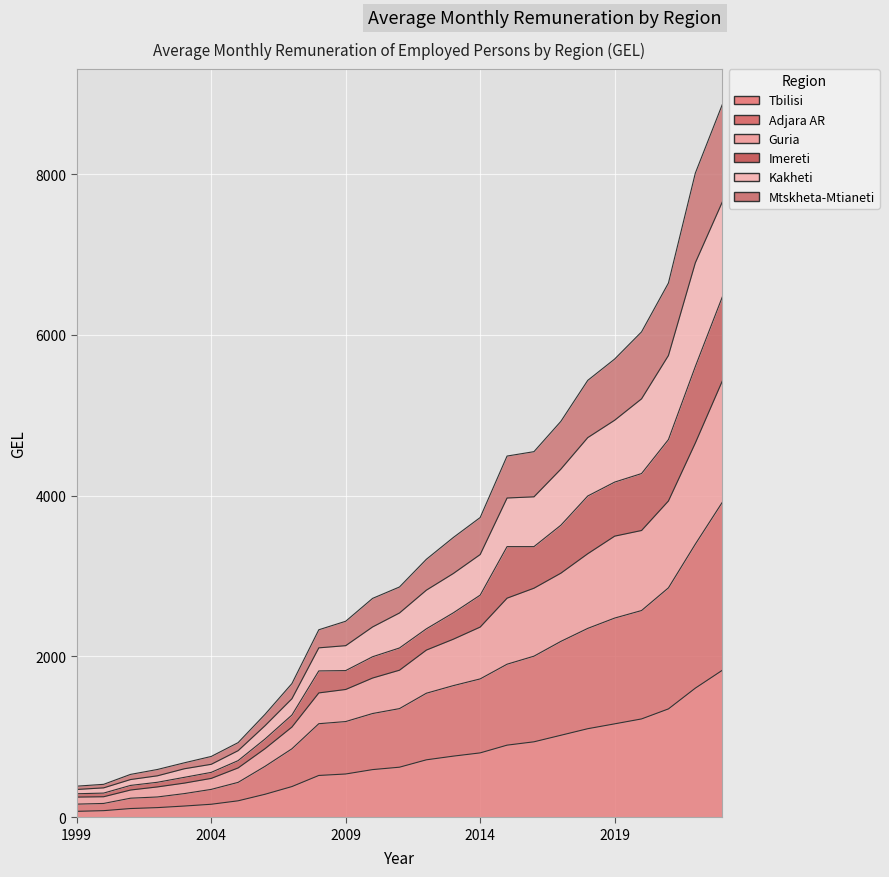

True or false: Imereti has more than 0 points higher than both neighbors.

False